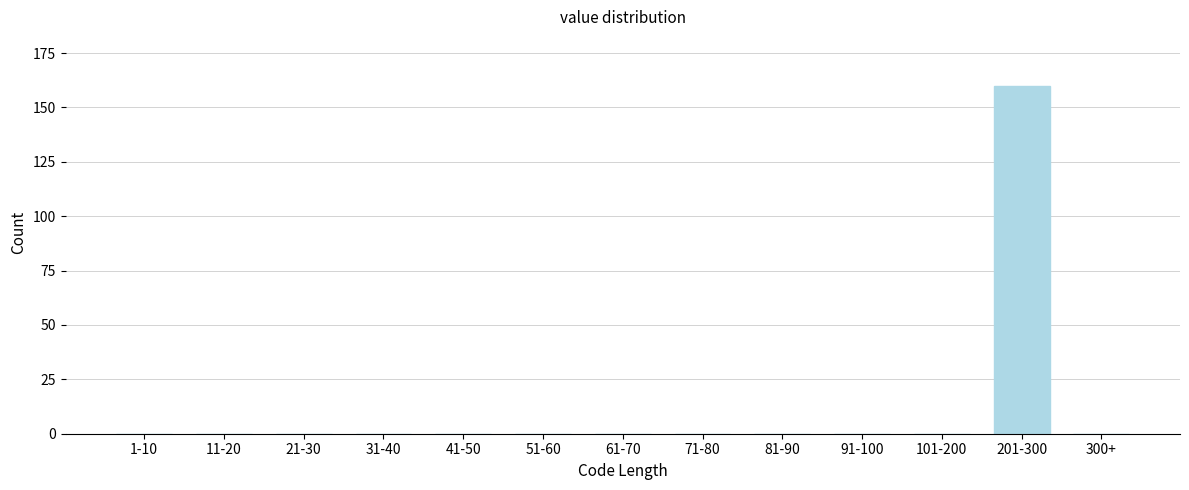

Reading left to right, extract all data points from this chart.

1-10=0	11-20=0	21-30=0	31-40=0	41-50=0	51-60=0	61-70=0	71-80=0	81-90=0	91-100=0	101-200=0	201-300=160	300+=0